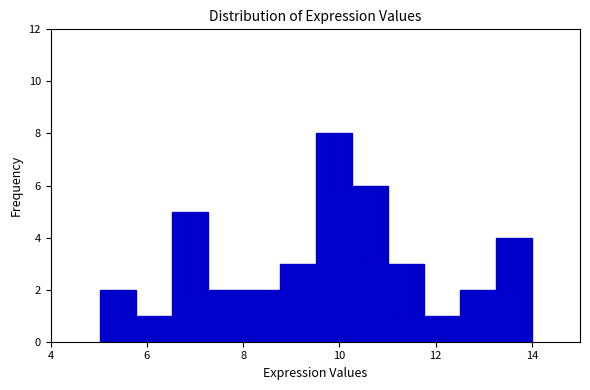

Read against the x-axis, roughly where is the centre of the tallest bar?

9.8